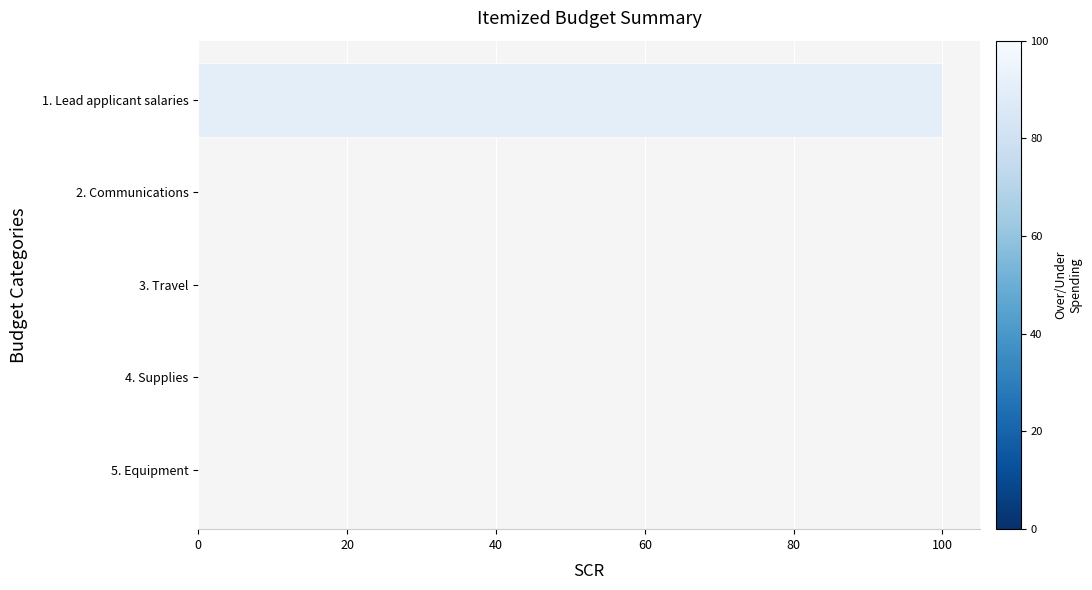

At which category does the chart reach its peak across all series?

1. Lead applicant salaries